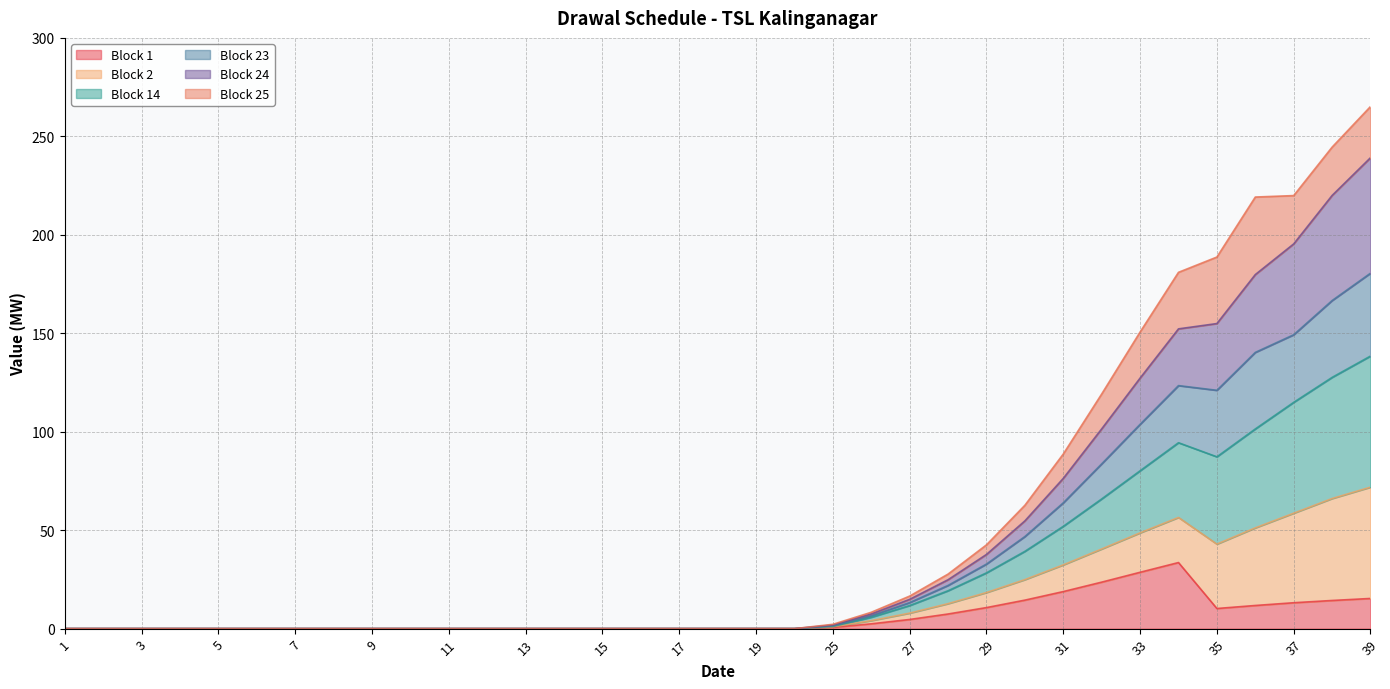

The value of Block 14 at 34 is 46.0. True or false?

False